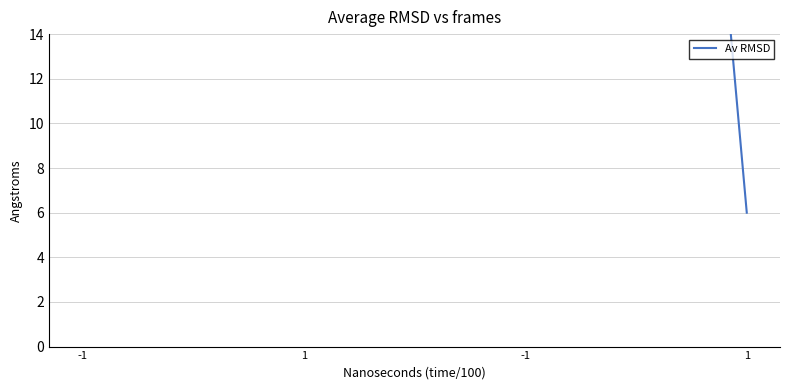

What is the sum of all values?

232